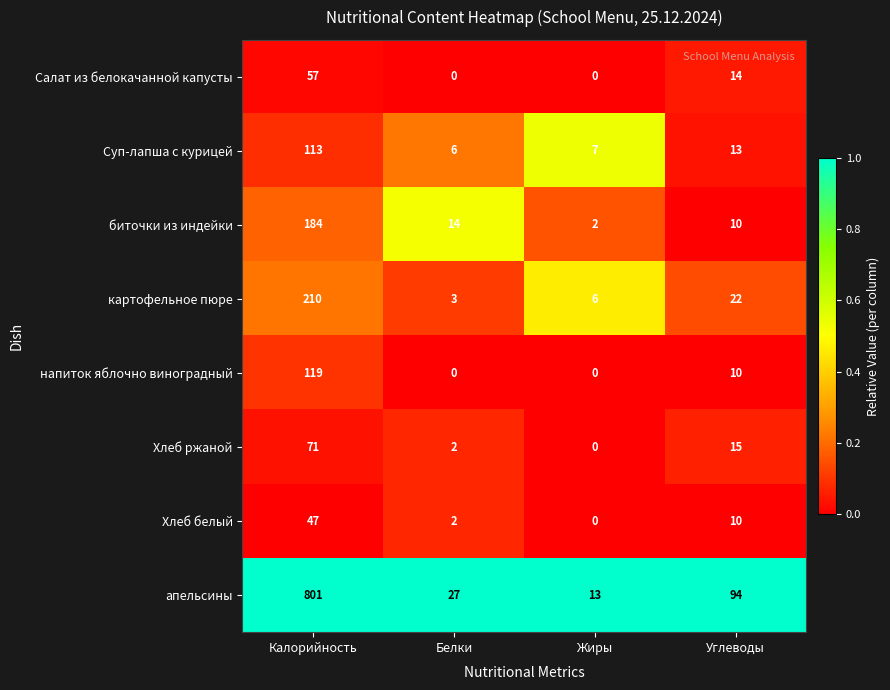

What is the difference between the maximum and minimum values in the напиток яблочно виноградный series?

119